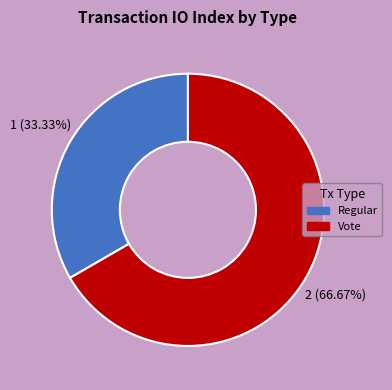

What percentage is the Vote slice, to the nearest percent?

67%